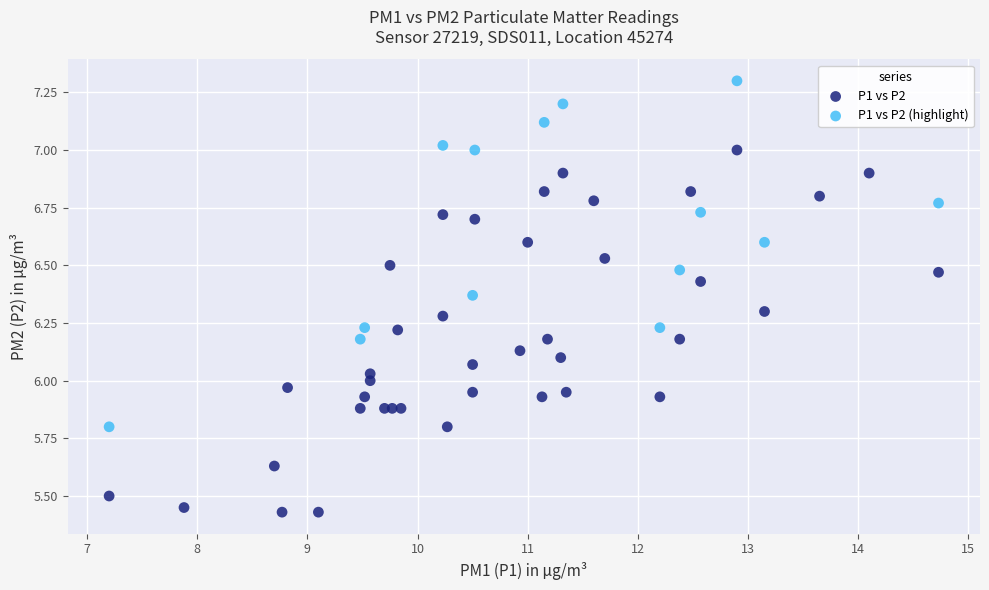

Which series contains the lowest Y value?

P1 vs P2